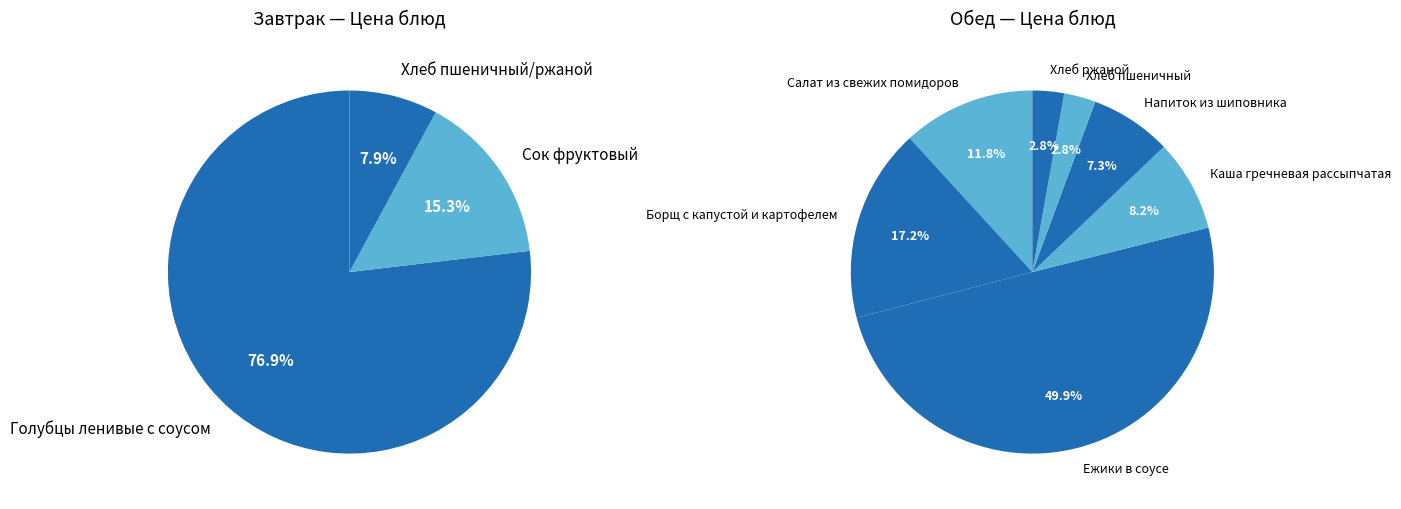

What is the change in value from Сок фруктовый to Напиток из шиповника?

-4.0